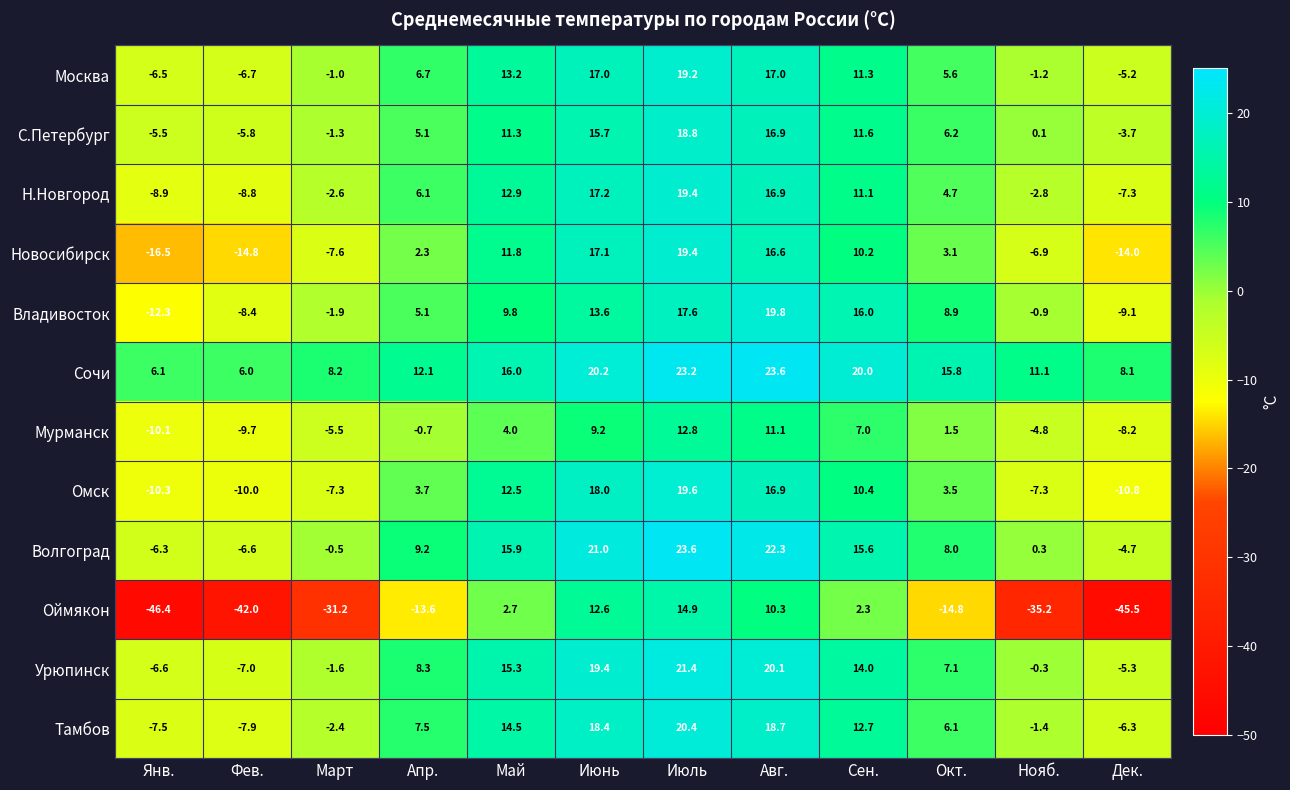

The С.Петербург series shows -8.5 at Янв.. True or false?

False